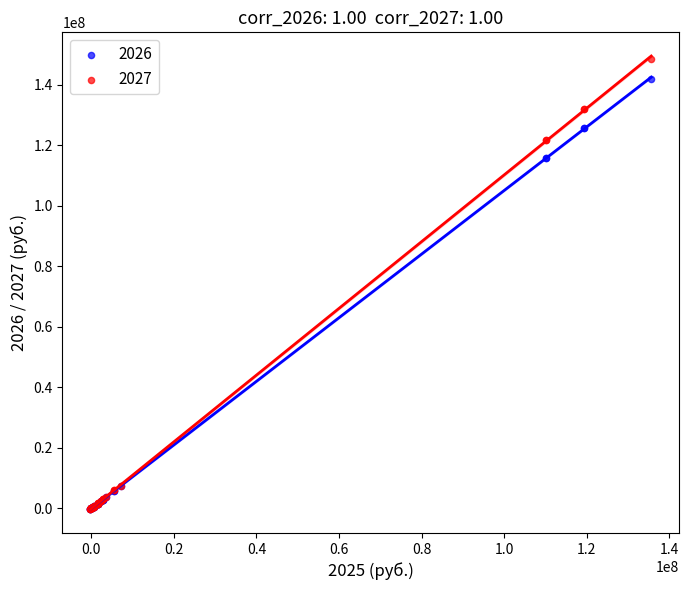

Which series reaches the maximum Y coordinate?

2027